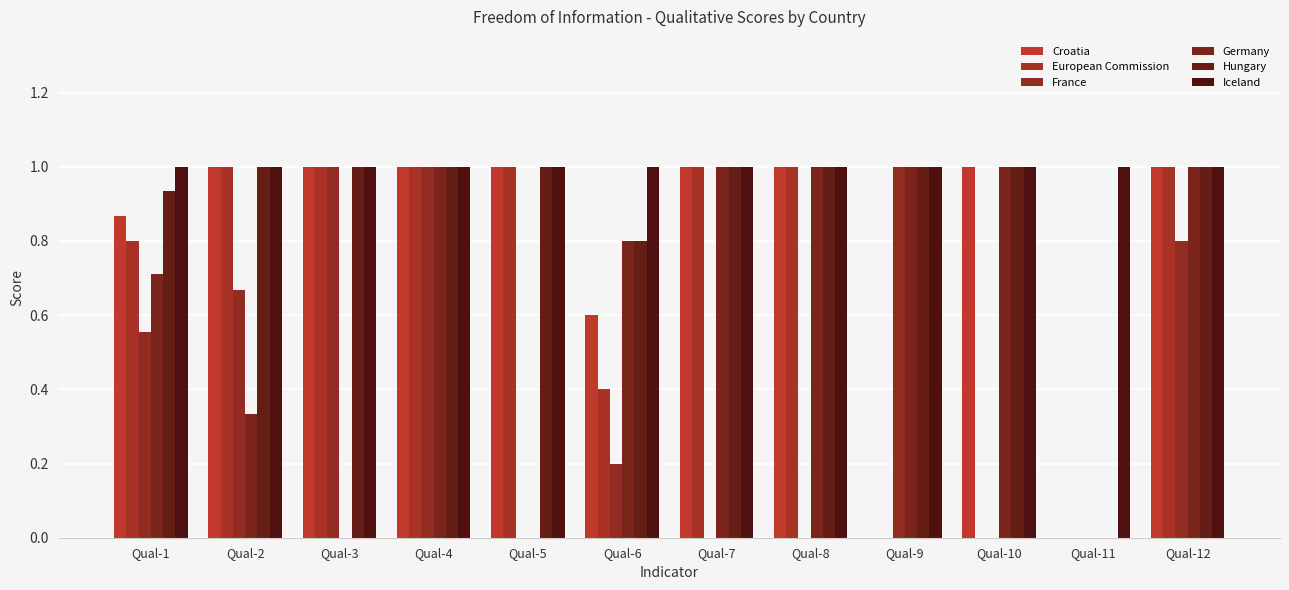

What is the sum of the Croatia values at Qual-6 and Qual-3?

1.6